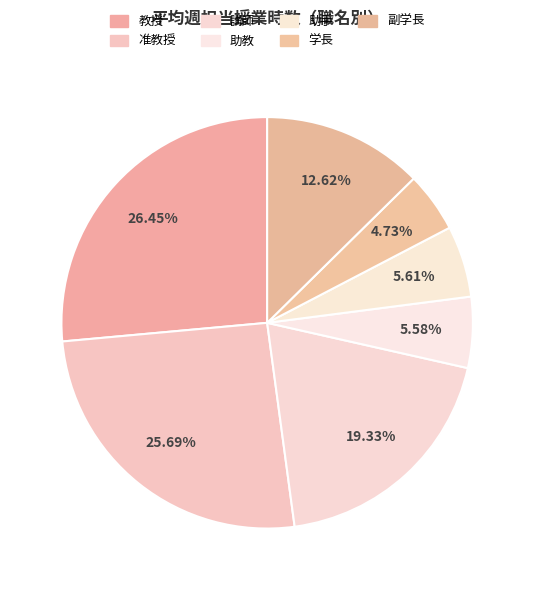

To the nearest percent, what portion does 講師 represent?

19%